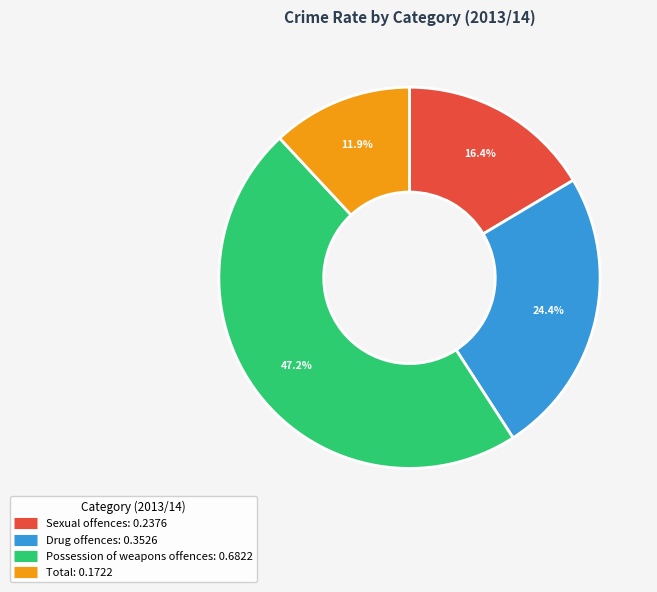

What percentage is NOT represented by Possession of weapons offences?

52.8%